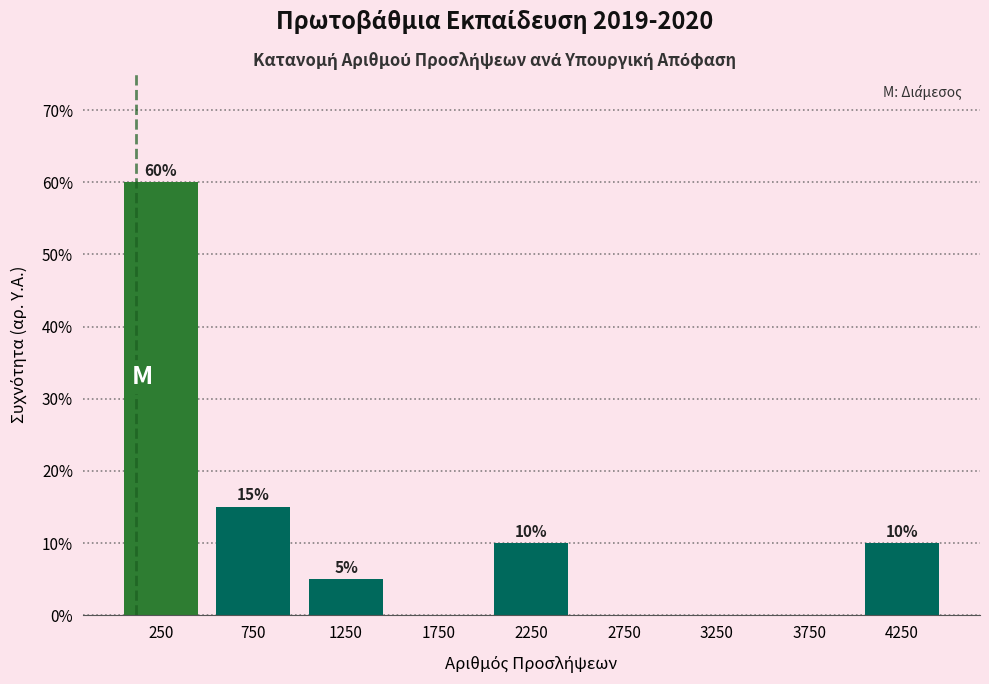

Reading left to right, transcribe all the data shown in this chart.

250=60	750=15	1250=5	1750=0	2250=10	2750=0	3250=0	3750=0	4250=10